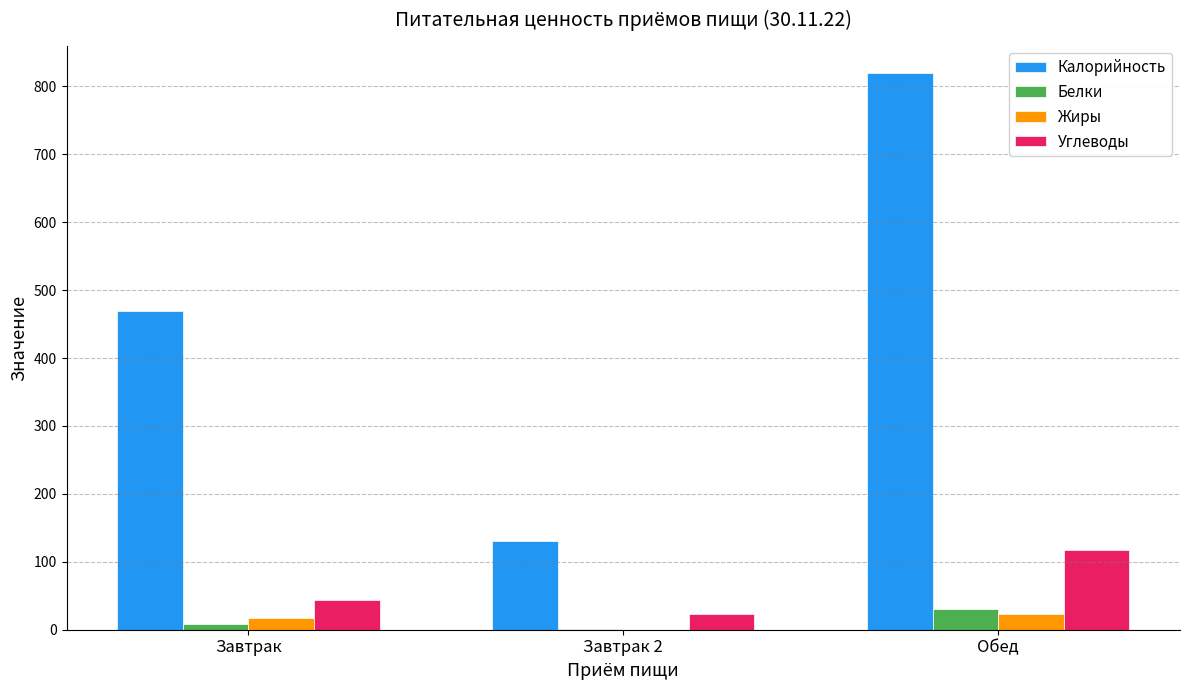

How many groups of bars are there?

3